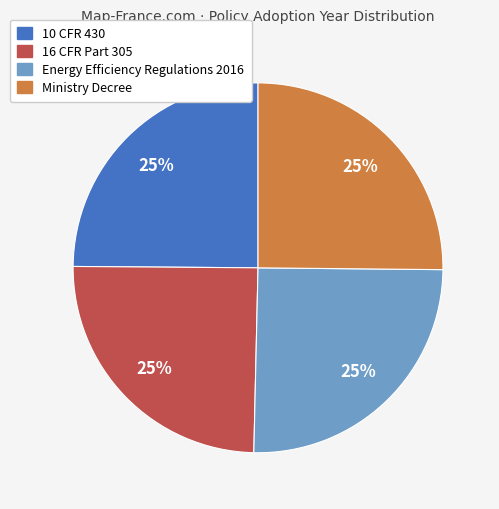

To the nearest percent, what is the average slice percentage?

25%